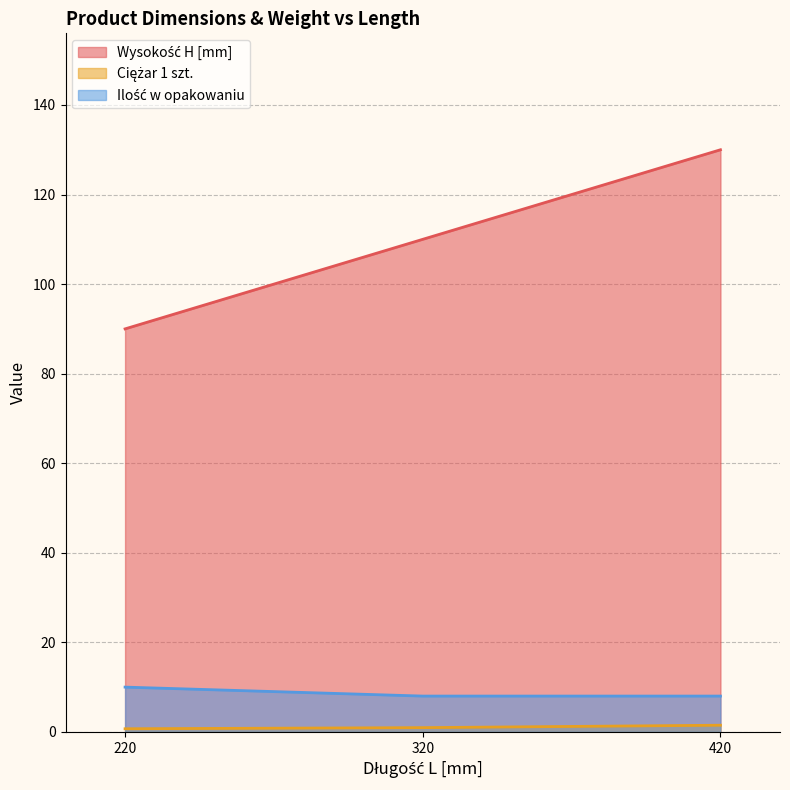

What is the minimum value for Ilość w opakowaniu?

8.0